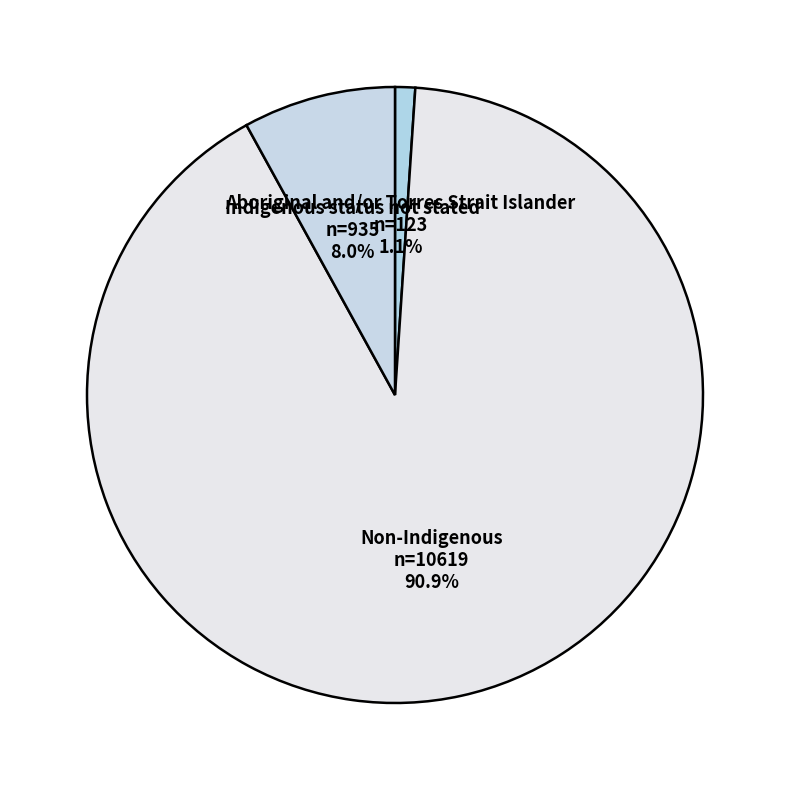

Which has a higher value, Non-Indigenous or Aboriginal and/or Torres Strait Islander?

Non-Indigenous